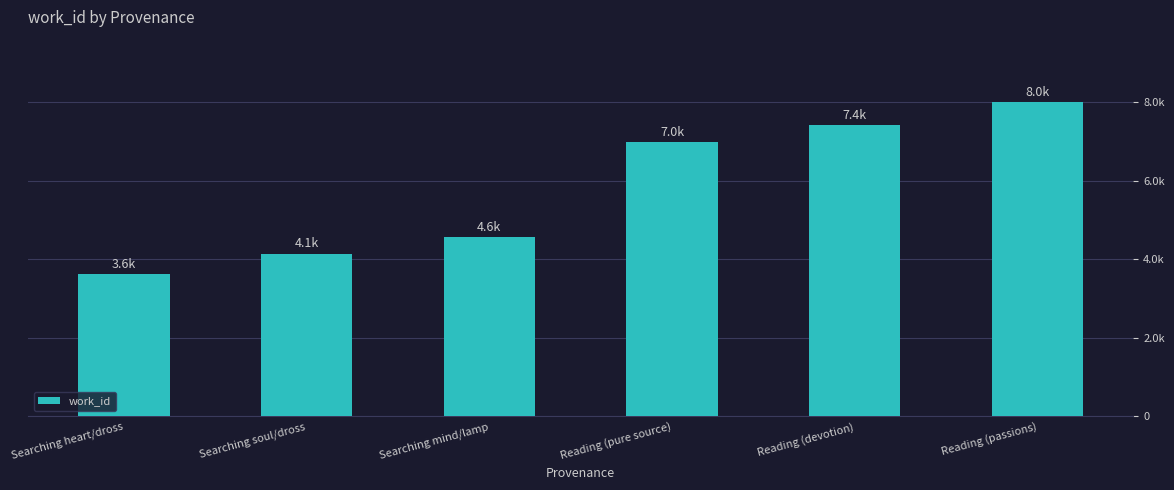

Approximately how many times larger is the value at Reading (passions) compared to Searching heart/dross?

2.2